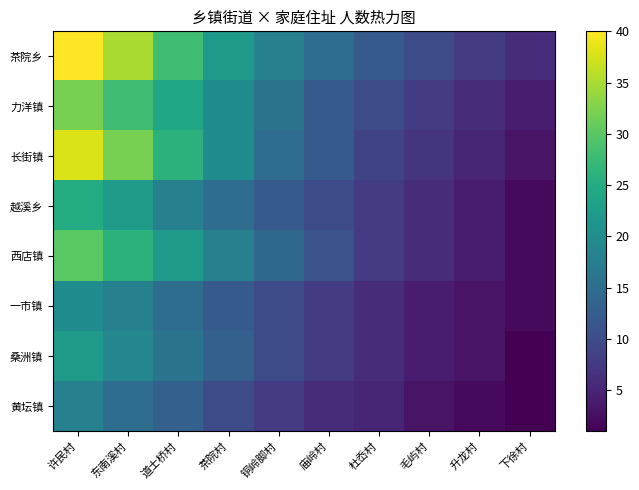

What is the difference between the highest and lowest values at 升龙村?

6